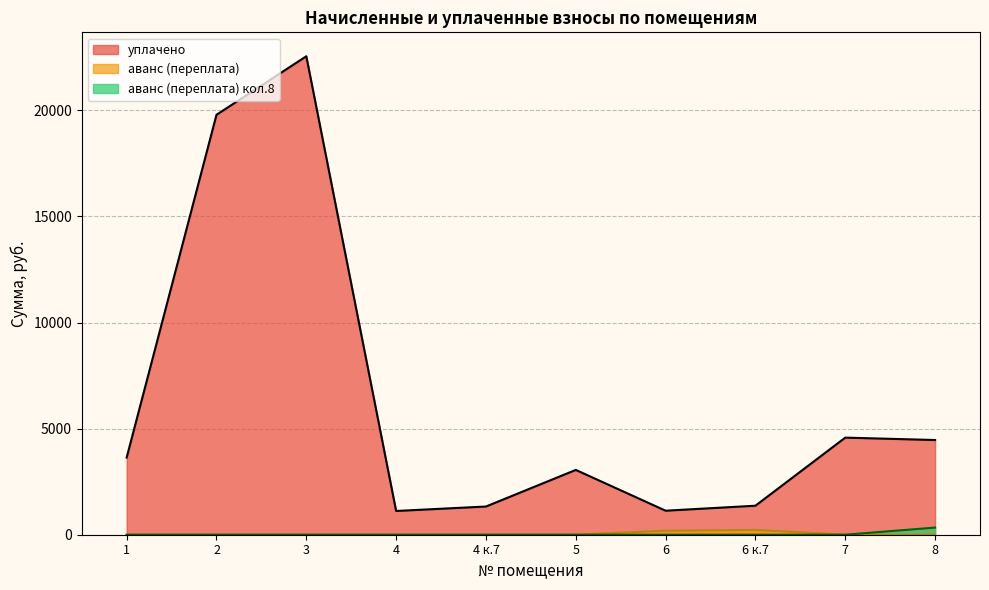

Which series has the largest total across all categories?

уплачено